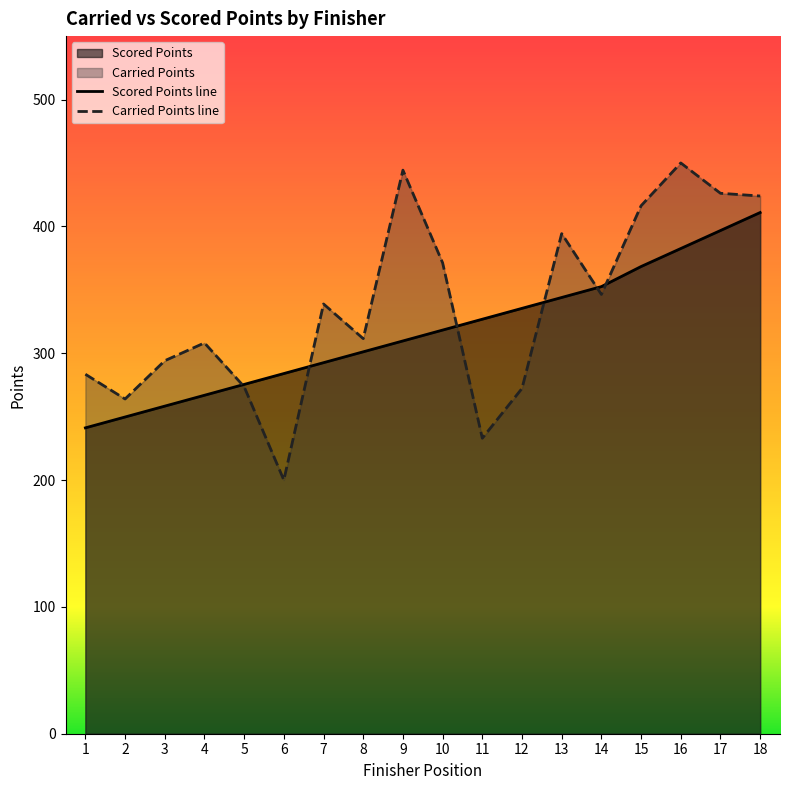

At which category is the sum across all series the highest?

18